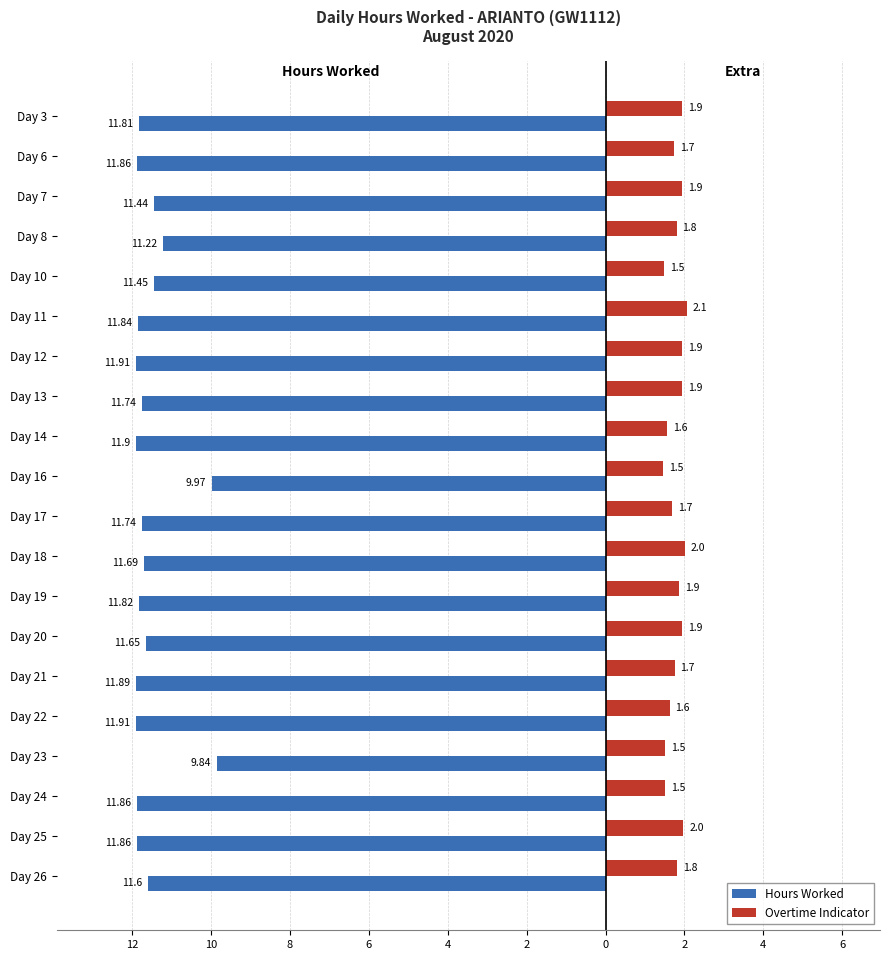

What are all the series names shown in the legend?

Hours Worked, Overtime Indicator